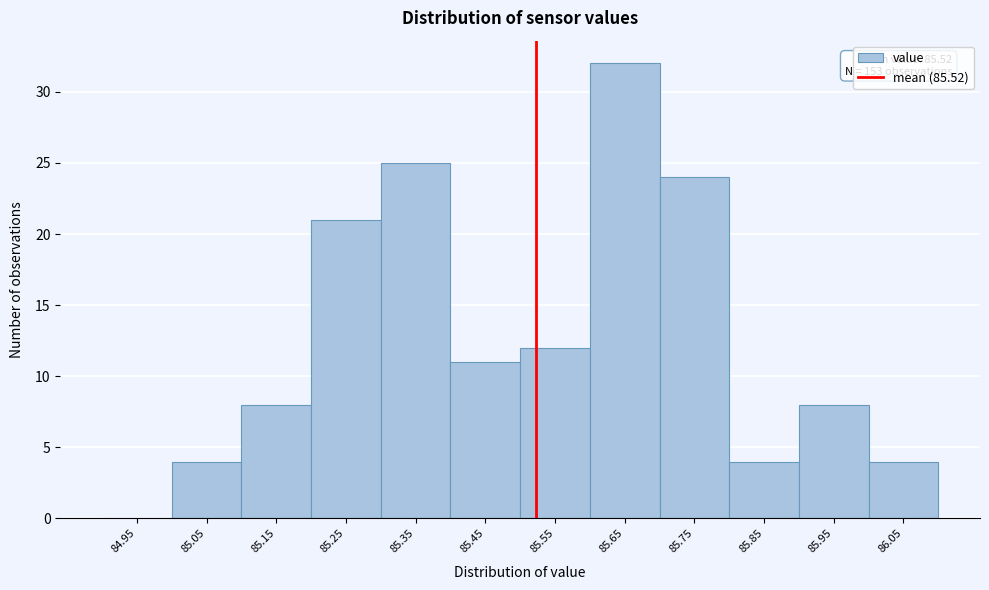

Which range on the x-axis has the tallest bar?

85.6 to 85.7